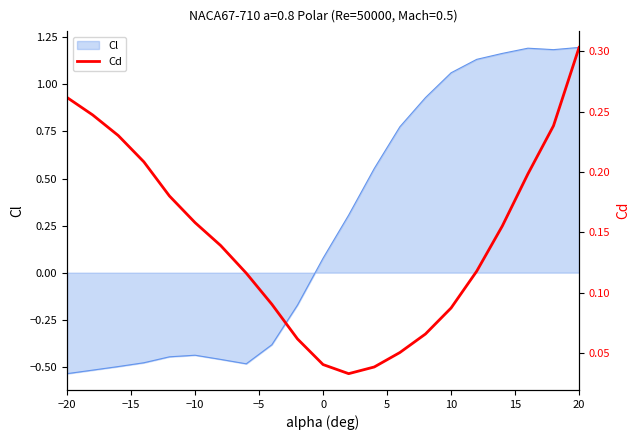

The Cl series shows -0.3 at −20. True or false?

False